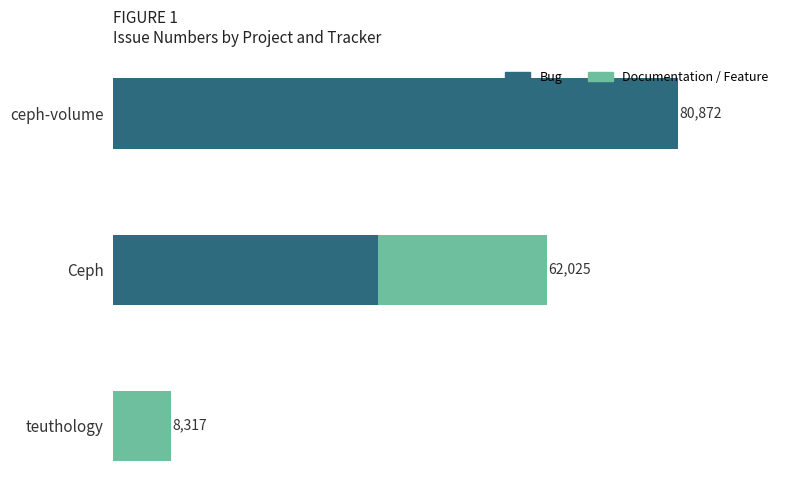

At which category is the sum across all series the highest?

ceph-volume